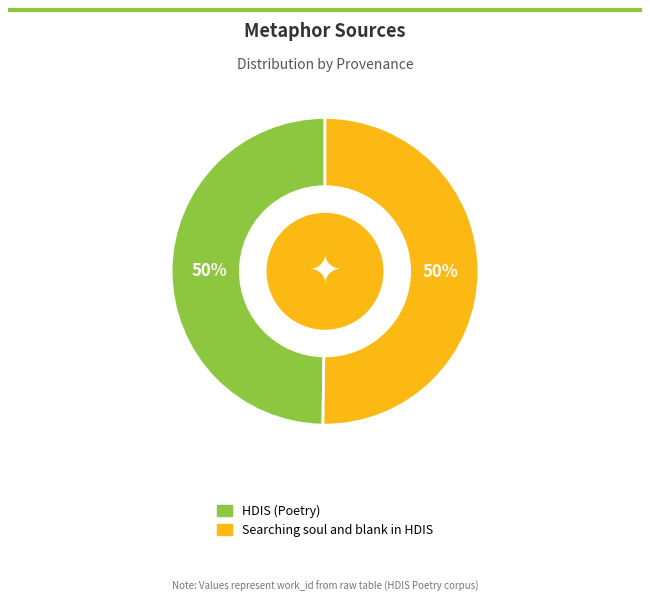

To the nearest percent, what portion does HDIS (Poetry) represent?

50%